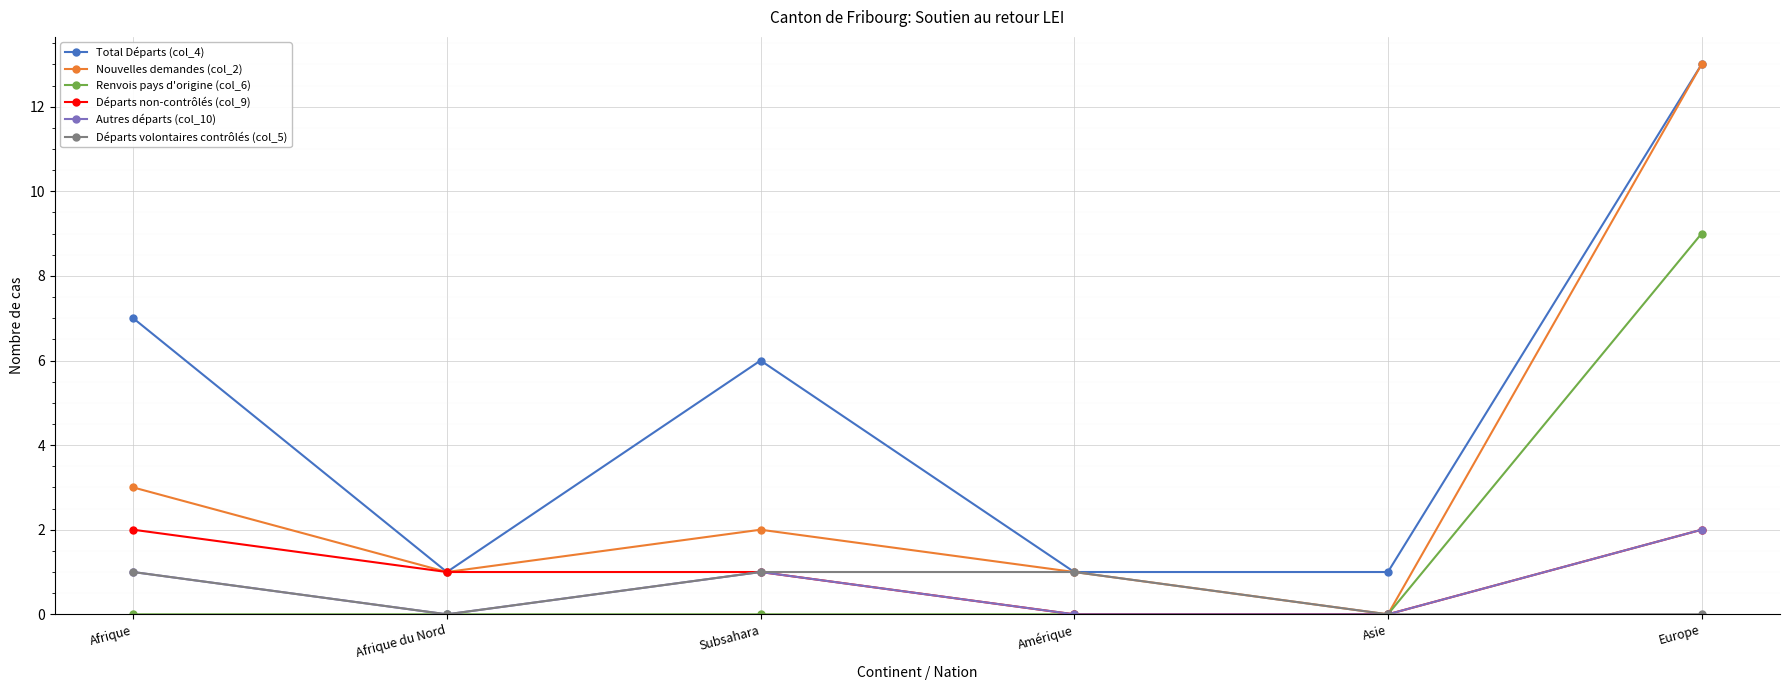

Is it true that Départs volontaires contrôlés (col_5) equals 0 at Europe?

True